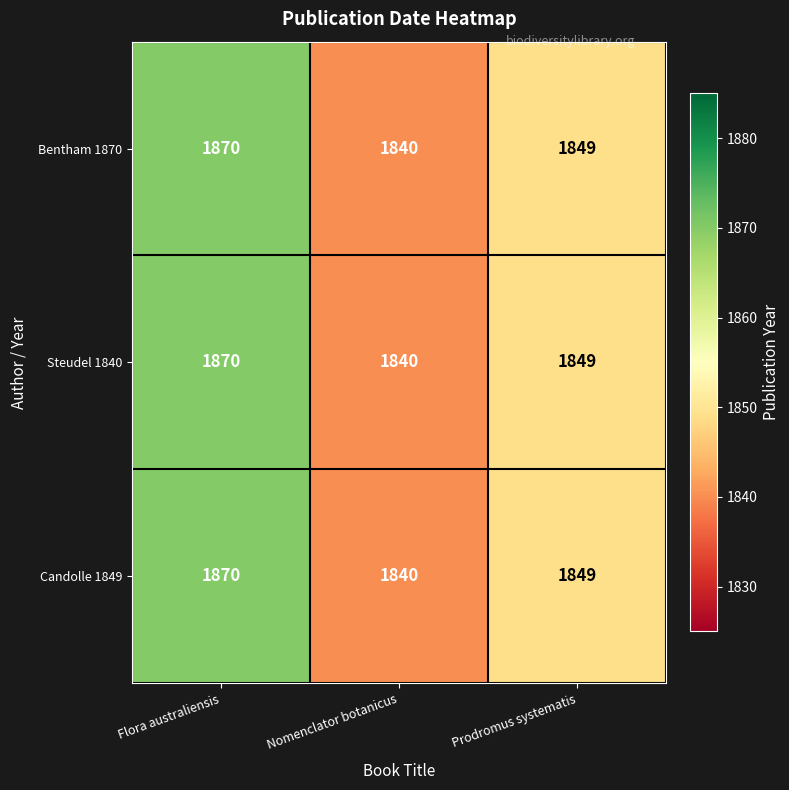

How many distinct data groups are displayed?

3